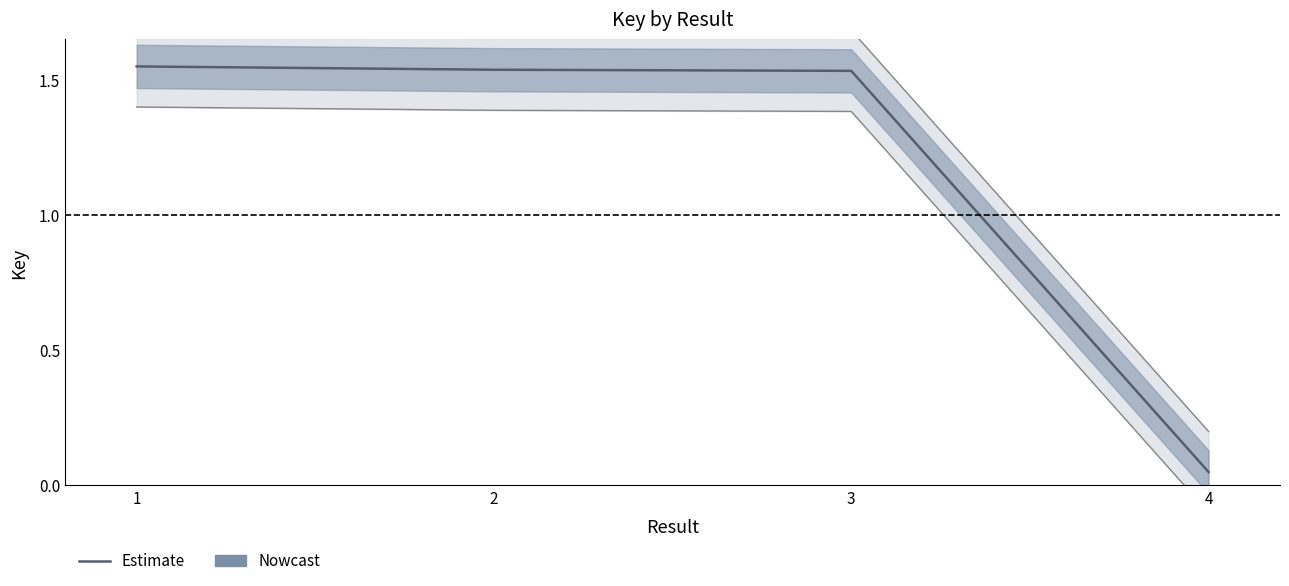

At which category does the chart reach its peak across all series?

1